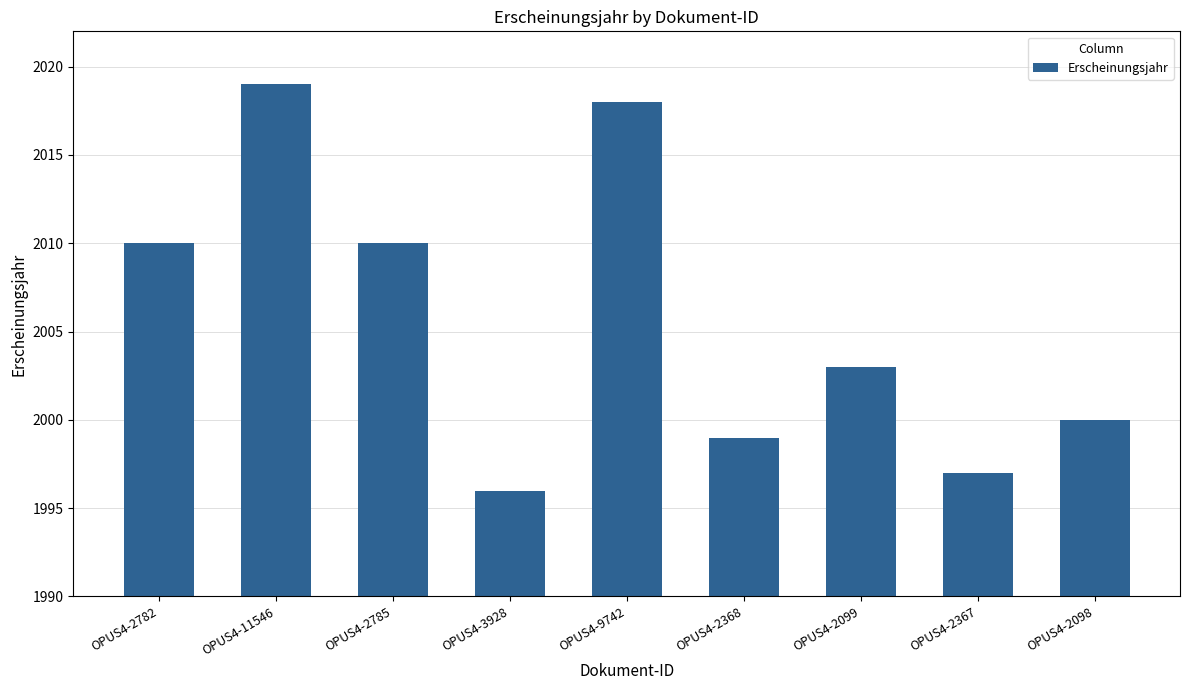

Reading left to right, extract all data points from this chart.

2010	2019	2010	1996	2018	1999	2003	1997	2000